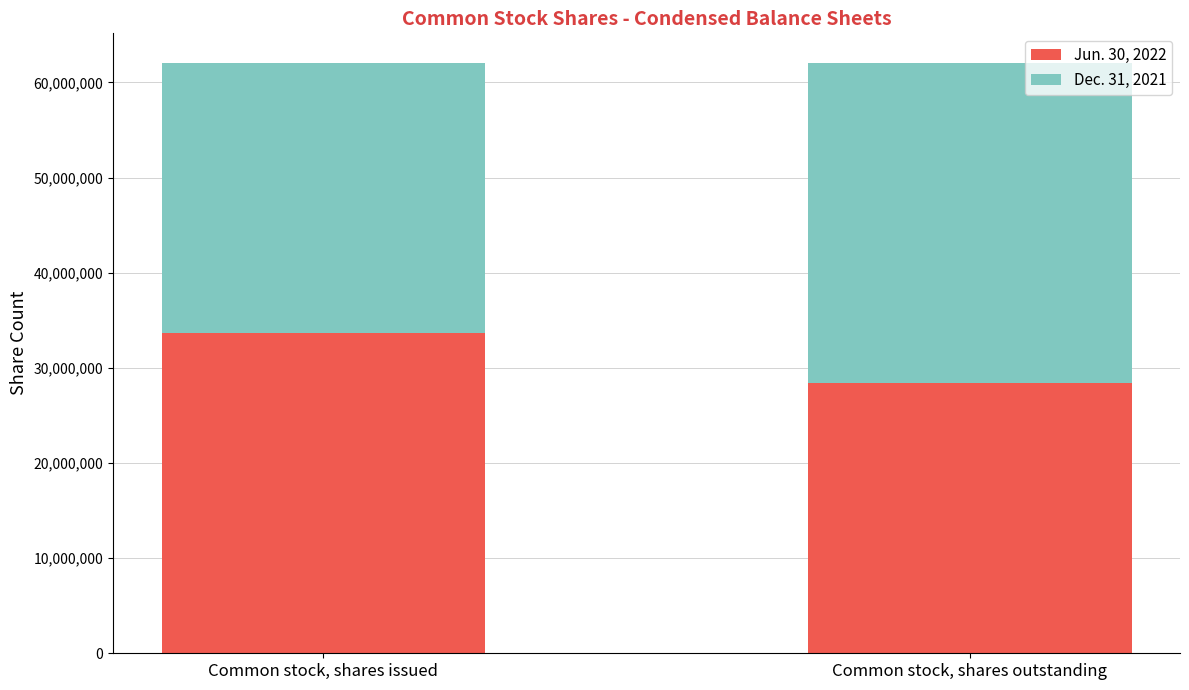

At which label is Jun. 30, 2022 closest to 31024834?

Common stock, shares outstanding